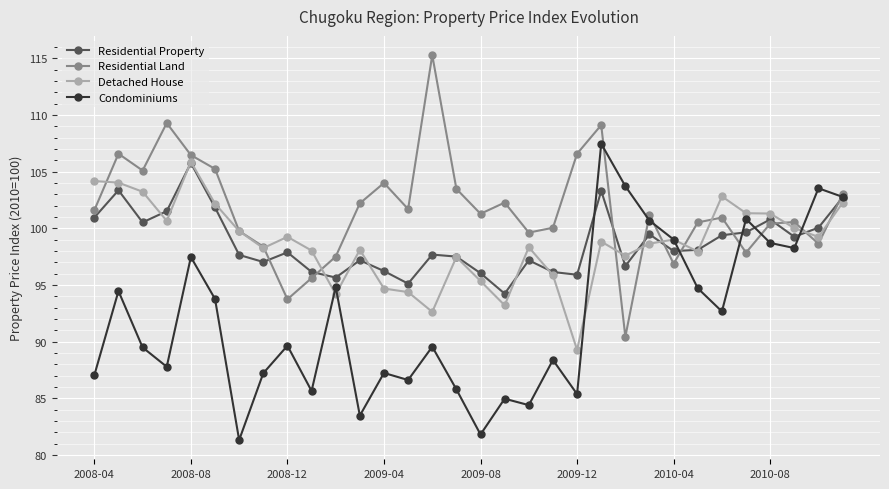

What is the difference between the maximum and minimum values in the Condominiums series?

26.2